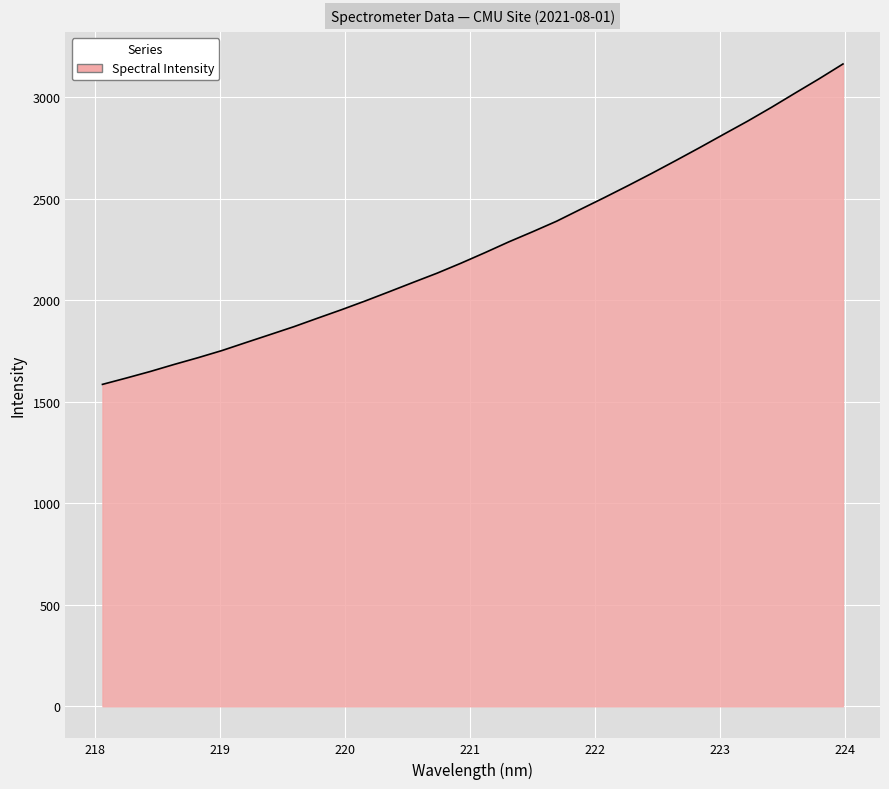

What is the difference between the maximum and minimum values?

1577.6